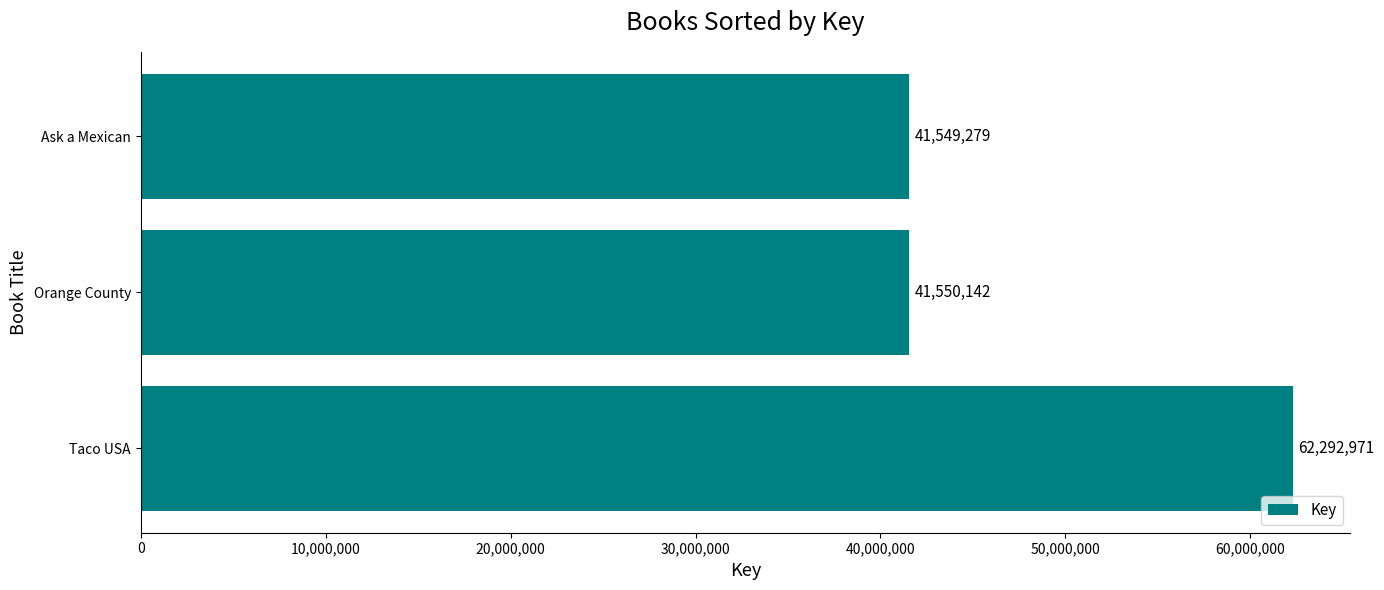

Is it true that the value at Ask a Mexican is 41549279?

True